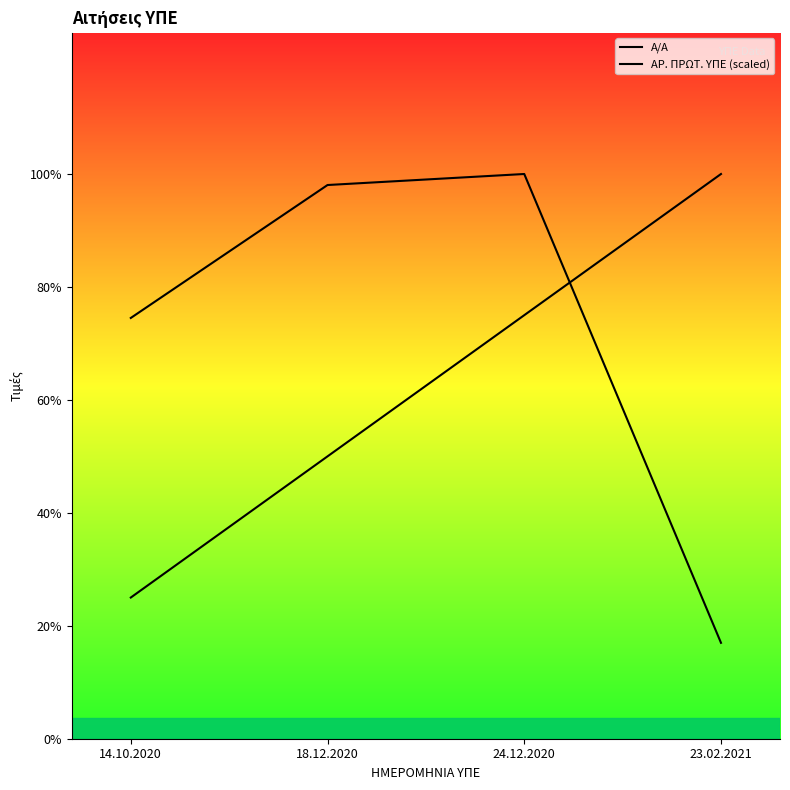

In ΑΡ. ΠΡΩΤ. ΥΠΕ (scaled), how many points are higher than both neighbors (excluding endpoints)?

1